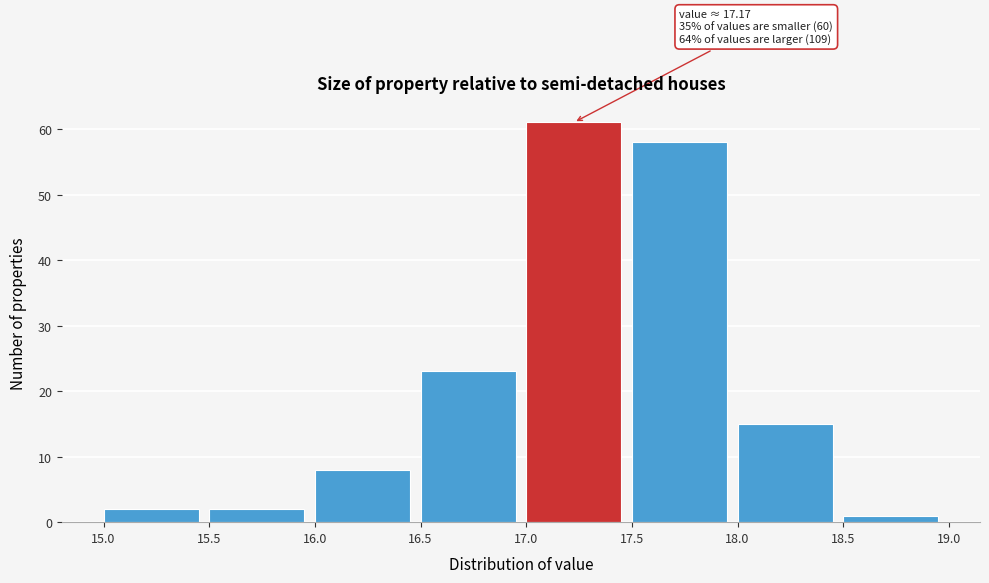

Over which range of the x-axis is the bar tallest?

17.0 to 17.5